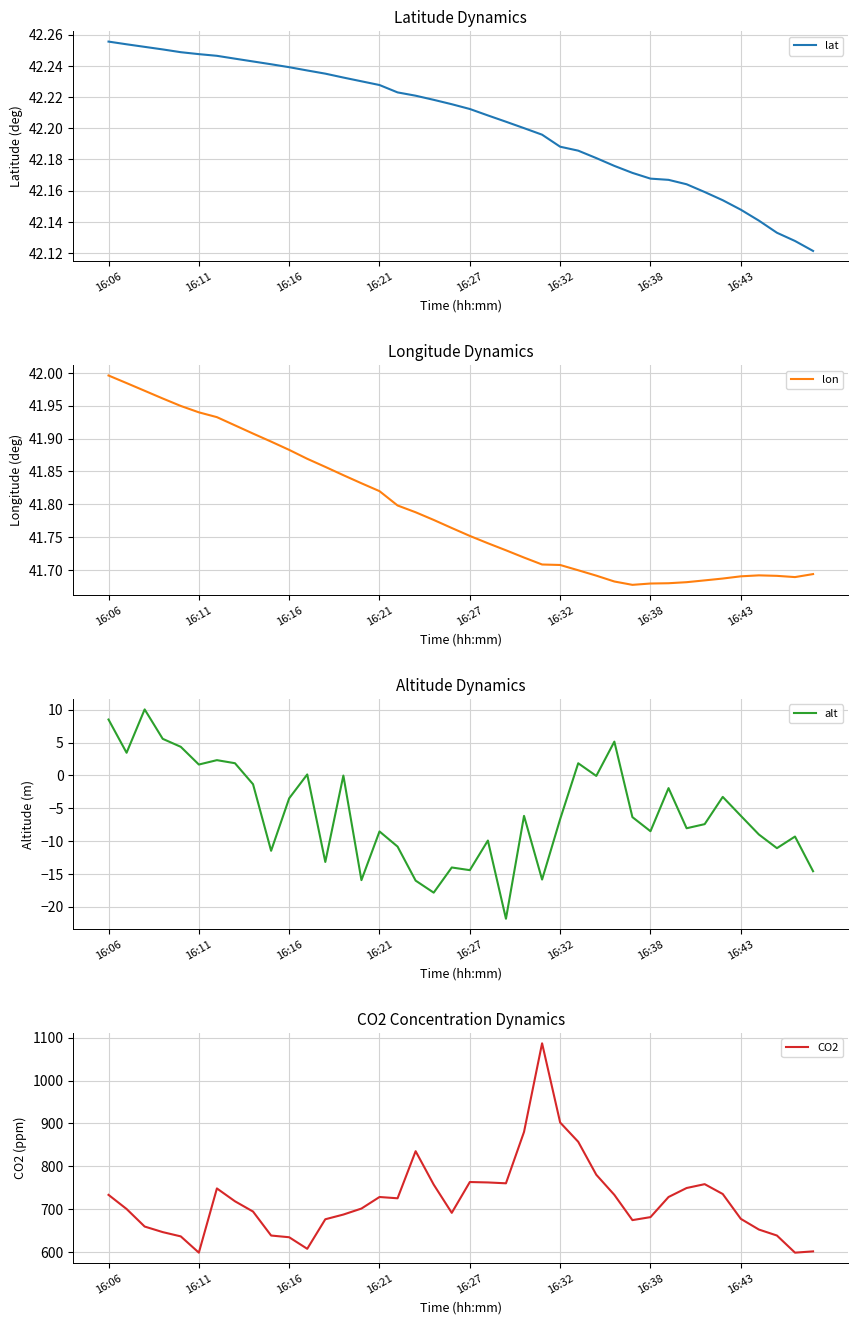

True or false: alt has a value of -6.7 at 16:32.

True